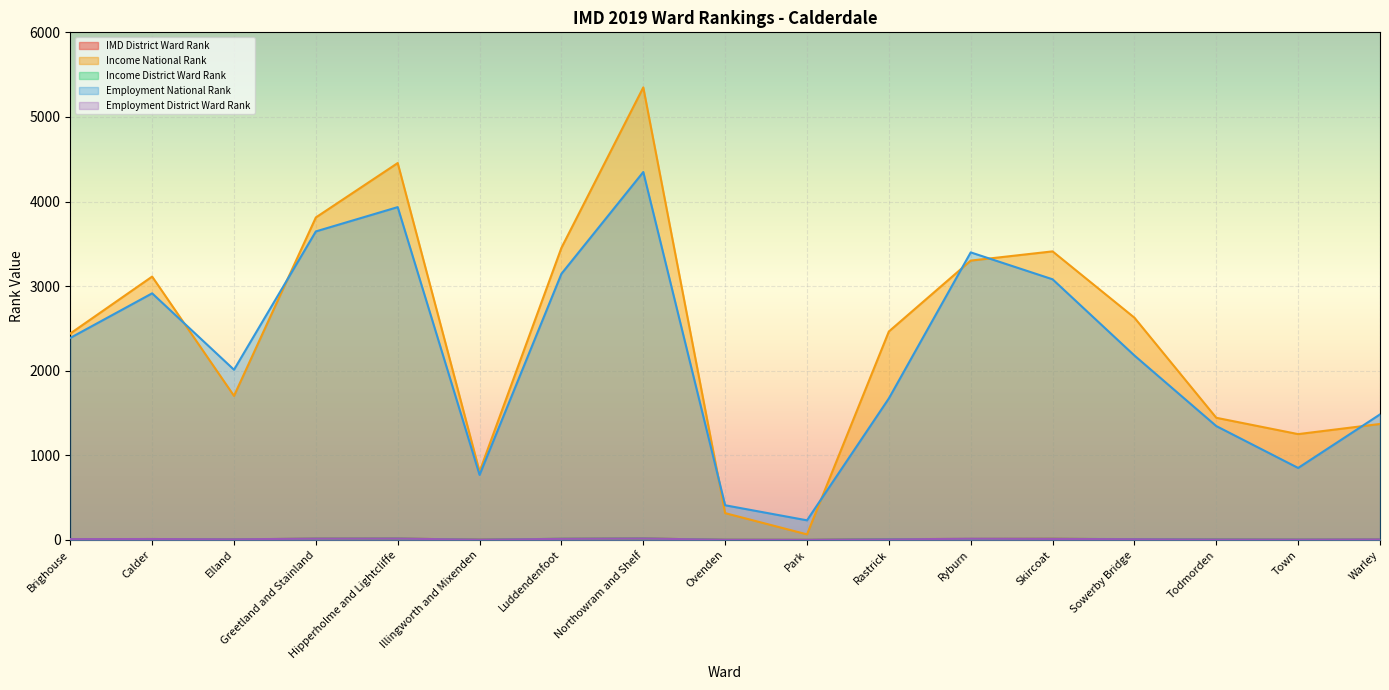

Read the Employment District Ward Rank value at Ryburn, to the nearest 10.

10